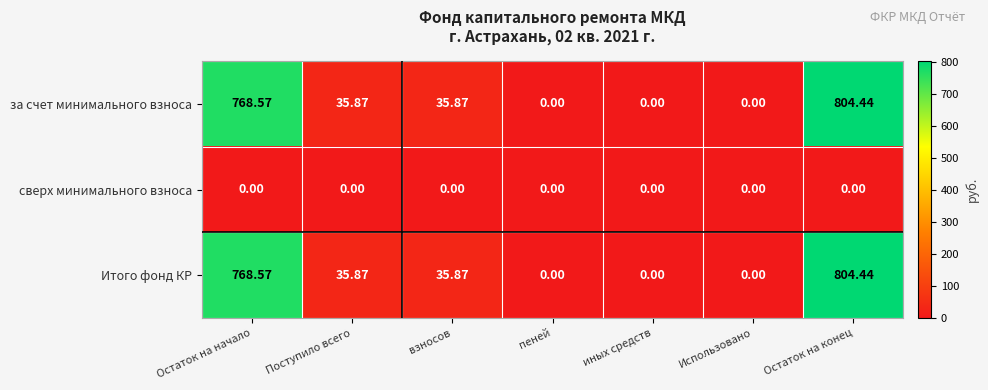

Which category has the highest value in the Итого фонд КР series?

Остаток на конец